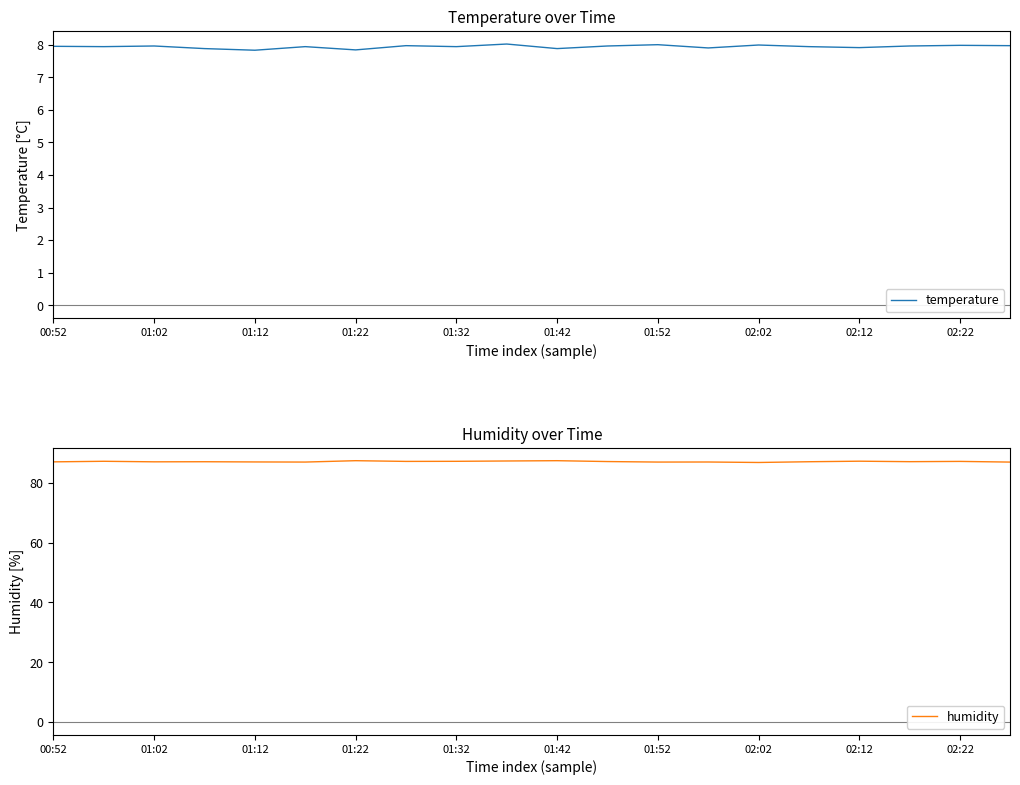

What is the greatest value displayed?

87.5